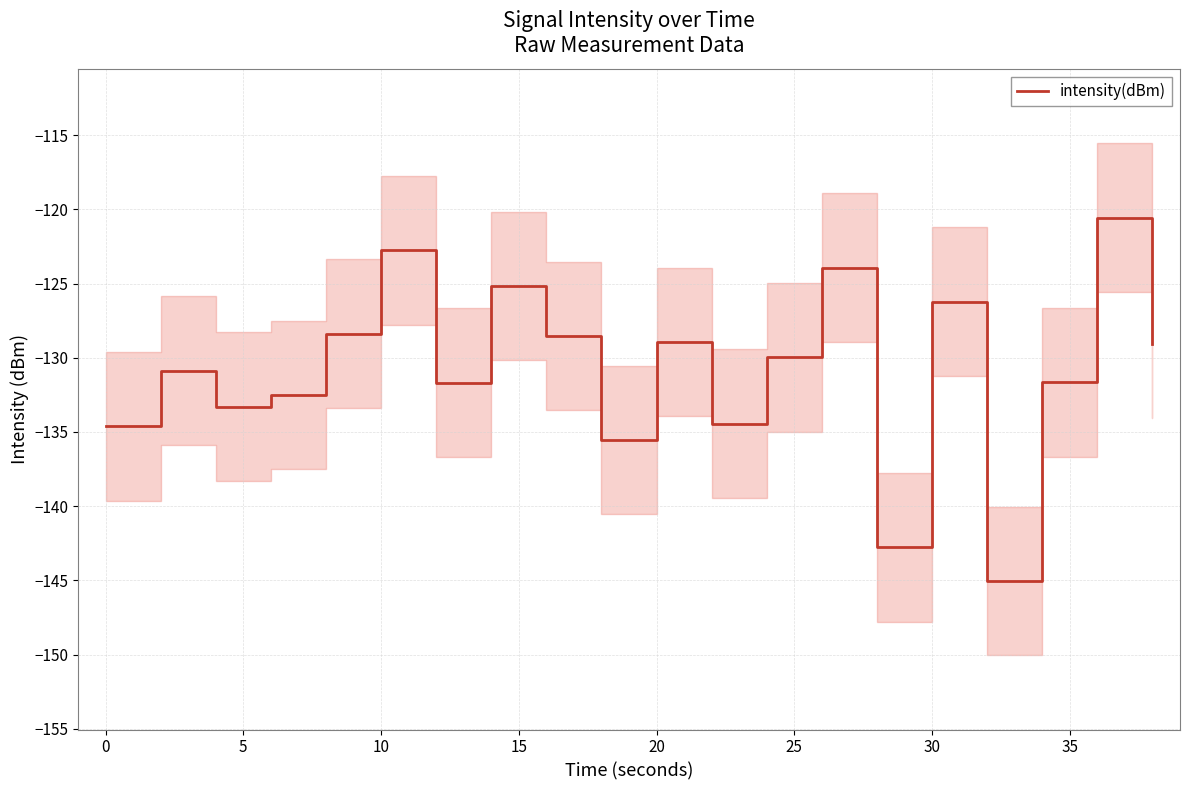

How many distinct data groups are displayed?

1